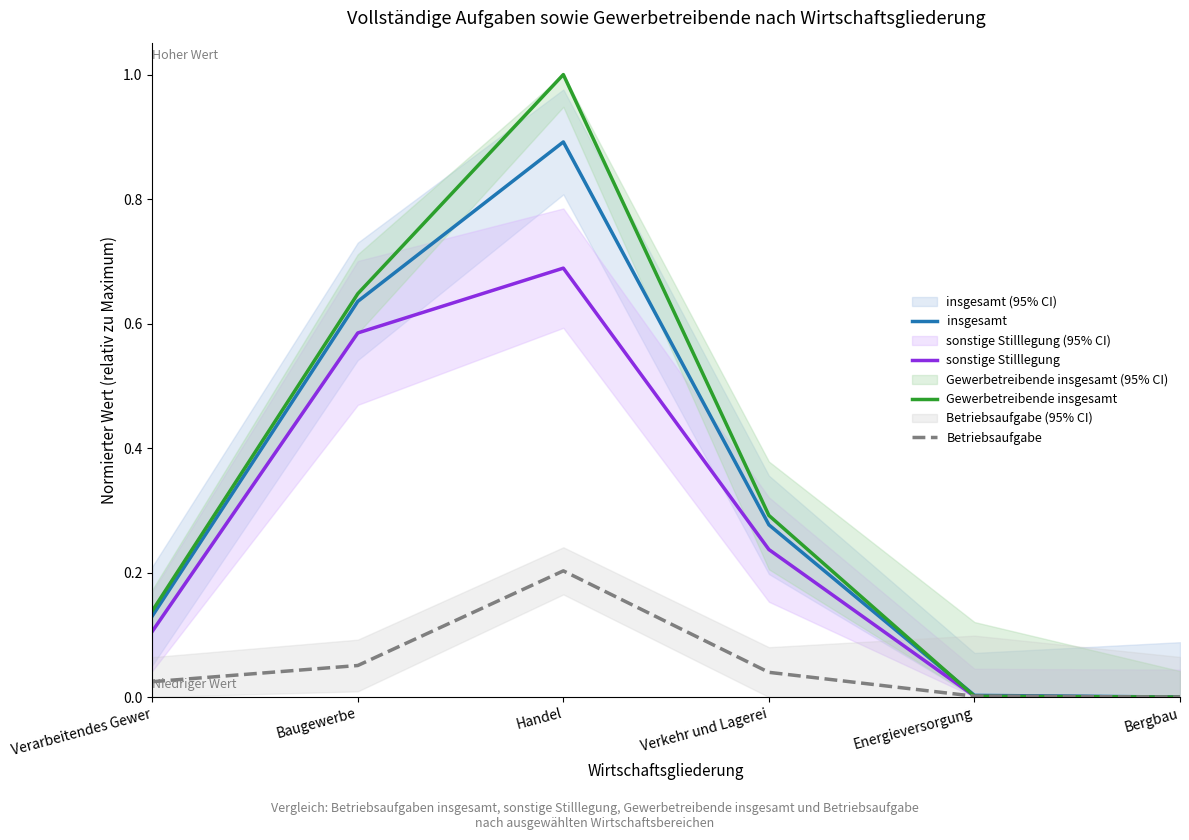

What is the spread (max minus min) of values at Handel?

0.8